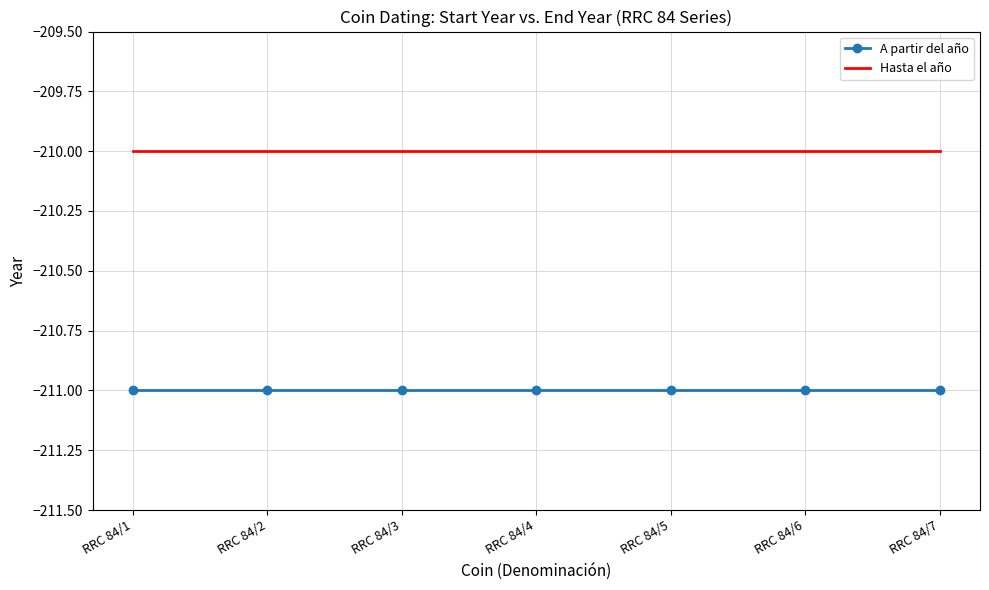

The value of Hasta el año at RRC 84/3 is -210. True or false?

True